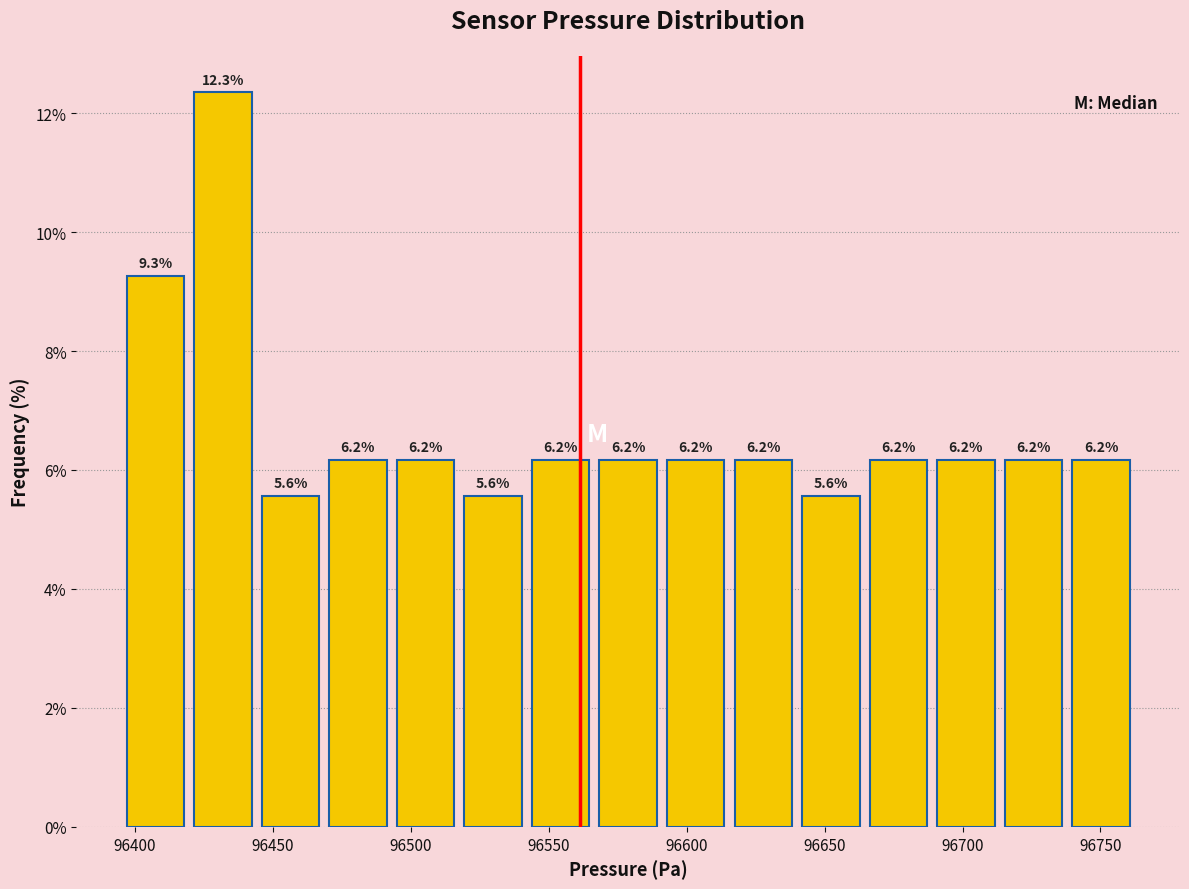

Reading left to right, list every bar in this chart as the range it spans on the x-axis followed by its height. The bar edges are not printed on the chart, so give them approximately, as read against the axis.

96395 to 96420: 9.3
96420 to 96445: 12.3
96445 to 96470: 5.6
96470 to 96495: 6.2
96495 to 96520: 6.2
96520 to 96540: 5.6
96540 to 96565: 6.2
96565 to 96590: 6.2
96590 to 96615: 6.2
96615 to 96640: 6.2
96640 to 96665: 5.6
96665 to 96690: 6.2
96690 to 96715: 6.2
96715 to 96740: 6.2
96740 to 96765: 6.2